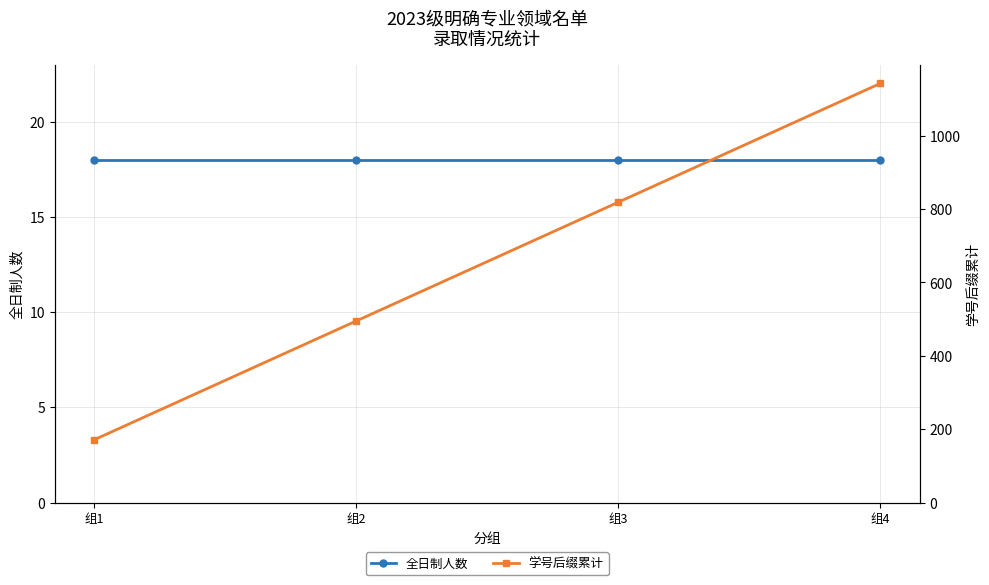

True or false: 学号后缀累计 has more than 2 points higher than both neighbors.

False